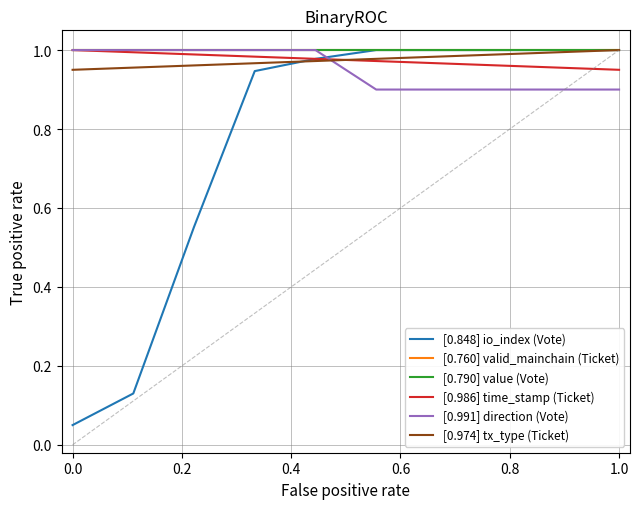

True or false: [0.760] valid_mainchain (Ticket) and [0.986] time_stamp (Ticket) cross at least once.

False